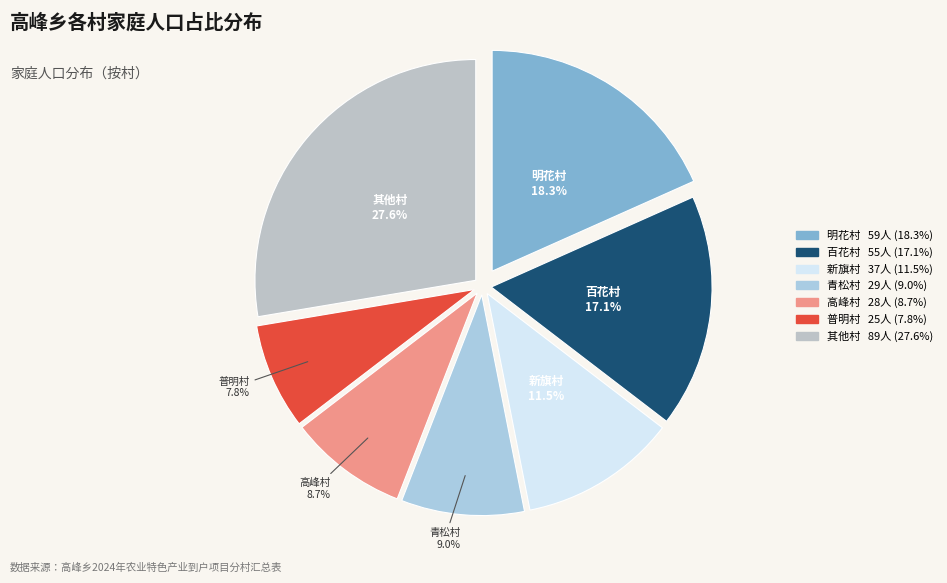

Count the number of slices in the pie.

7